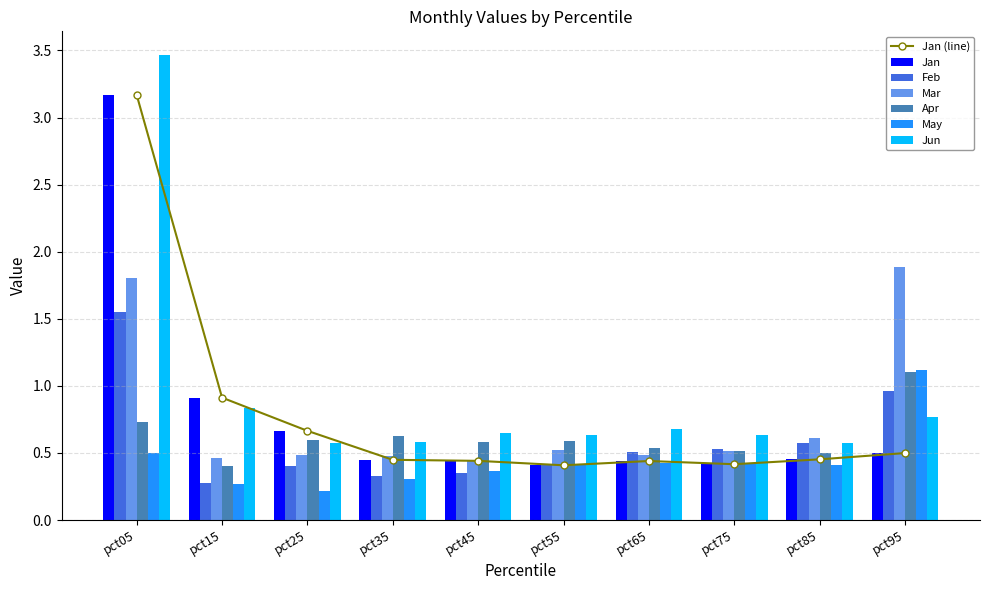

What is the total value across all series at pct95?

6.3